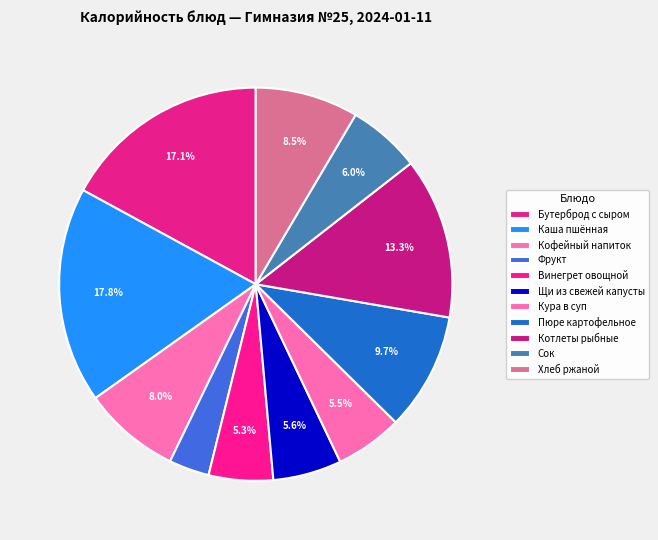

Count the number of slices in the pie.

11